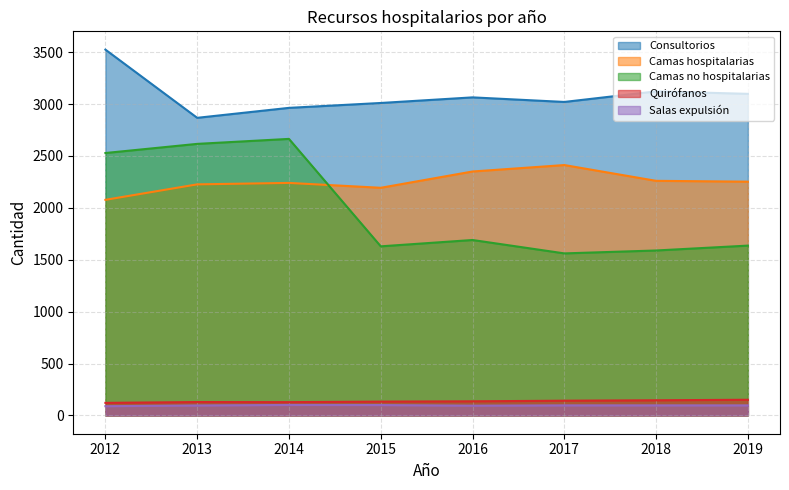

At which category does Quirófanos reach its first local peak?

2013